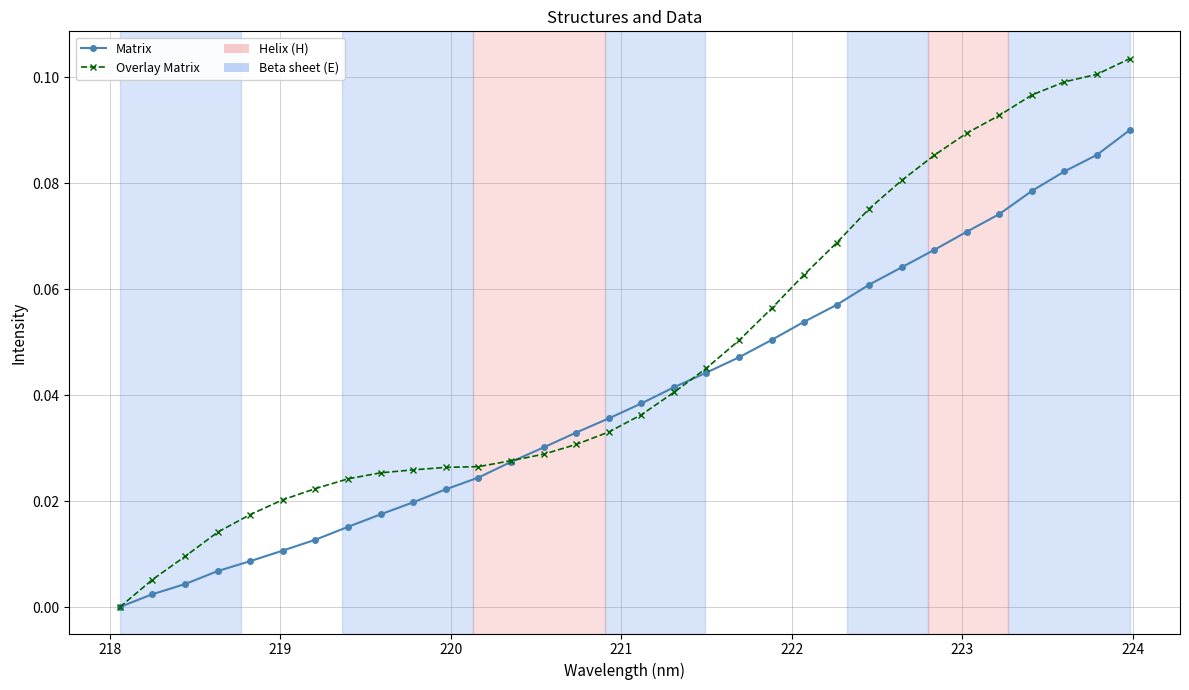

Which series has the largest range (max minus min)?

Overlay Matrix